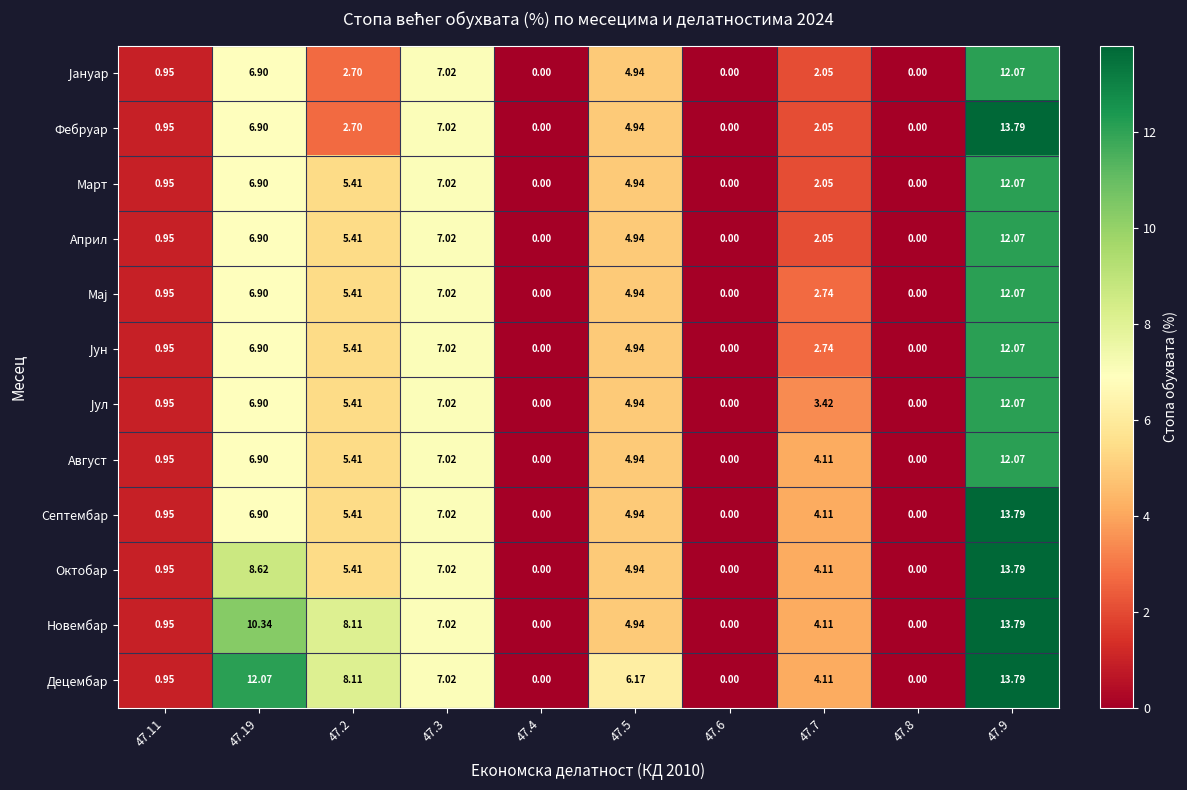

Which series has the largest total across all categories?

Децембар